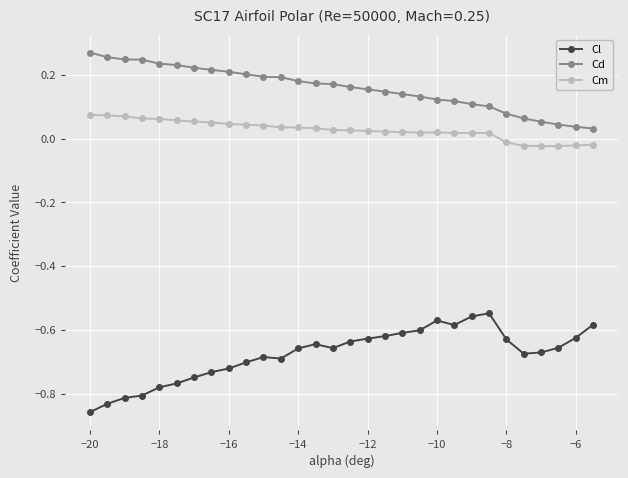

Which series has the widest spread of values?

Cl